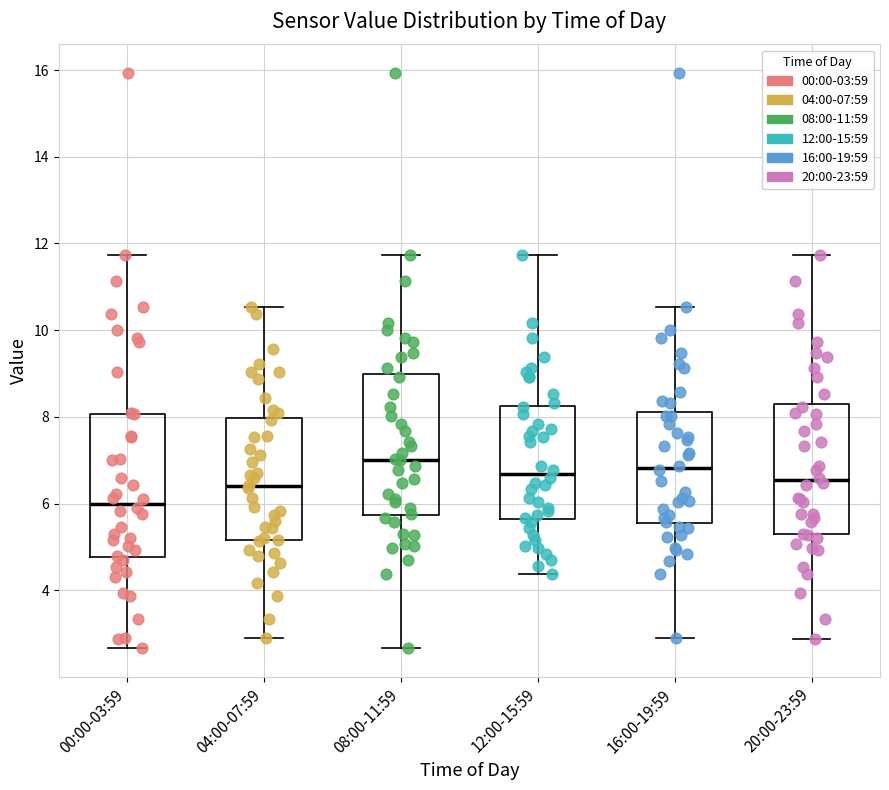

Where is the lower edge of the box for 08:00-11:59 on the y-axis? The values are not printed on the chart, so give them approximately, as read against the axis.

5.8